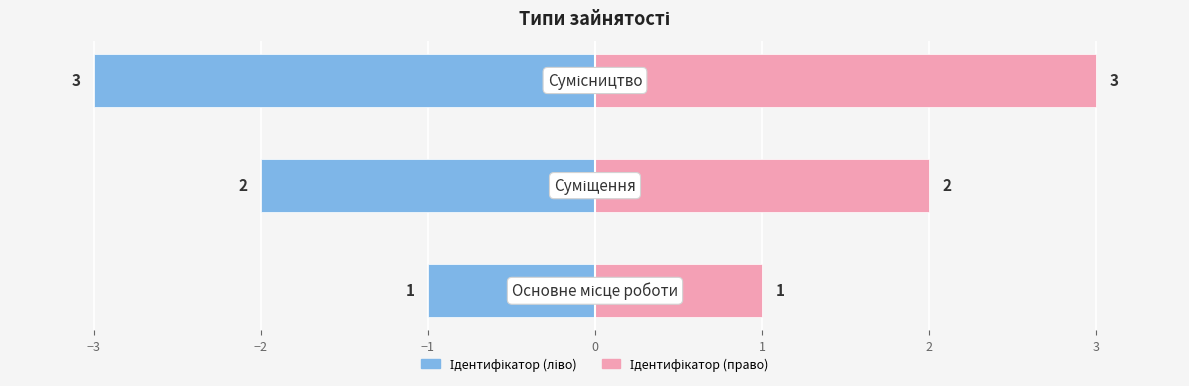

How many data points in Ідентифікатор (право) are above 2?

1